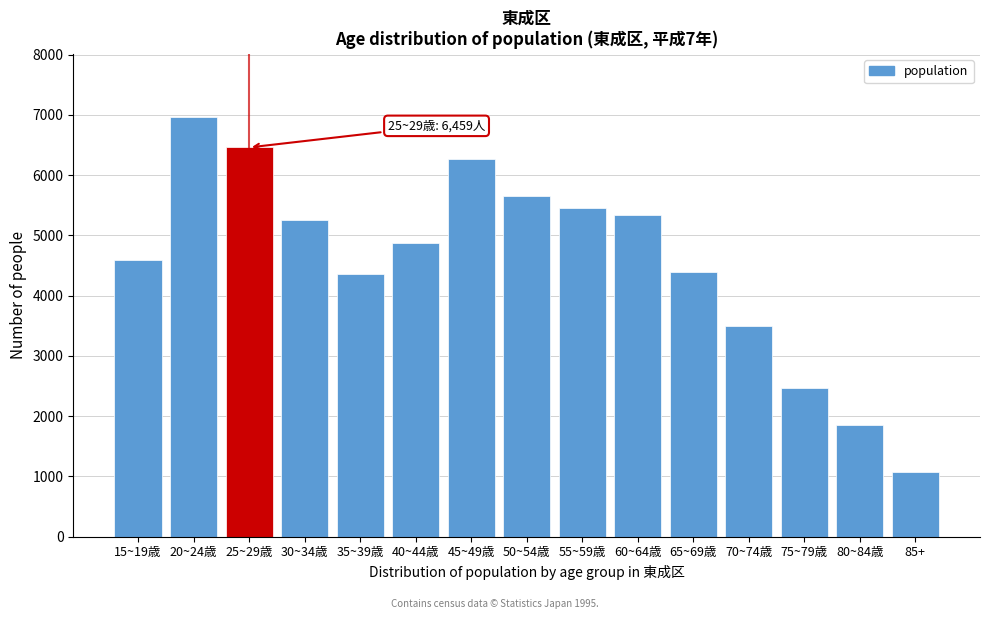

Is it true that the value at 50~54歳 is 5661?

True